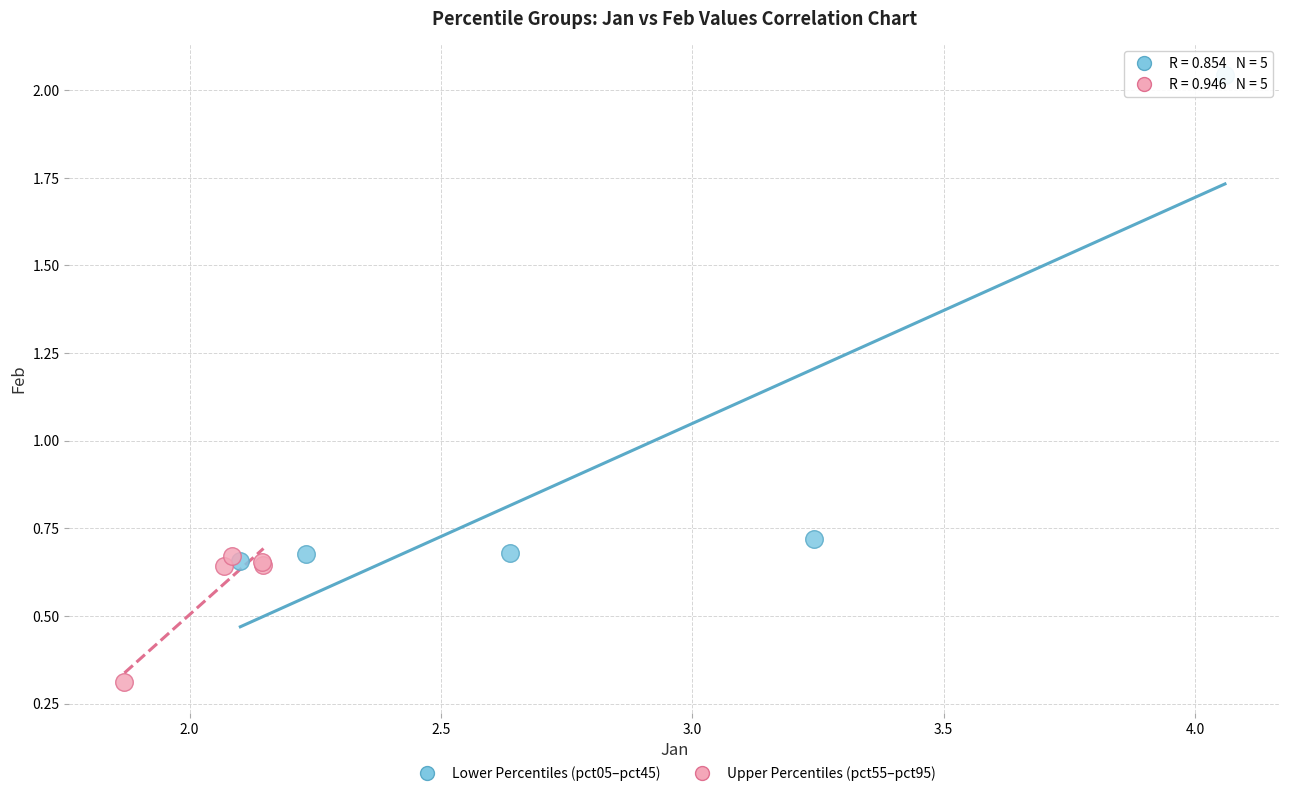

Which series contains the highest Y value?

Lower Percentiles (pct05–pct45)